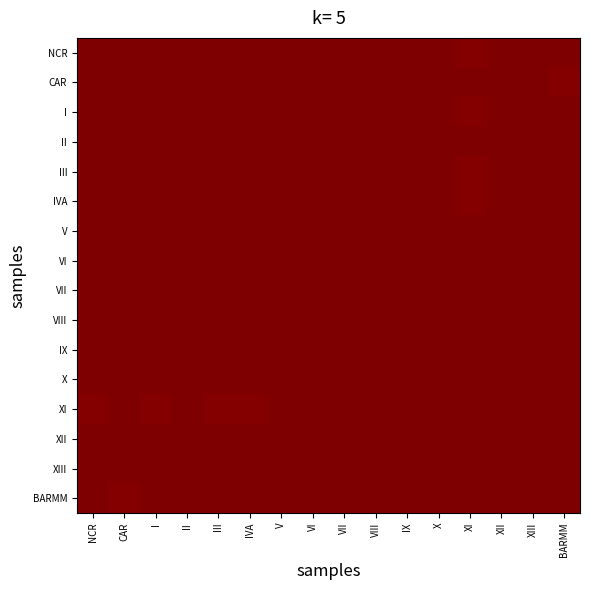

At which category does the chart reach its peak across all series?

X